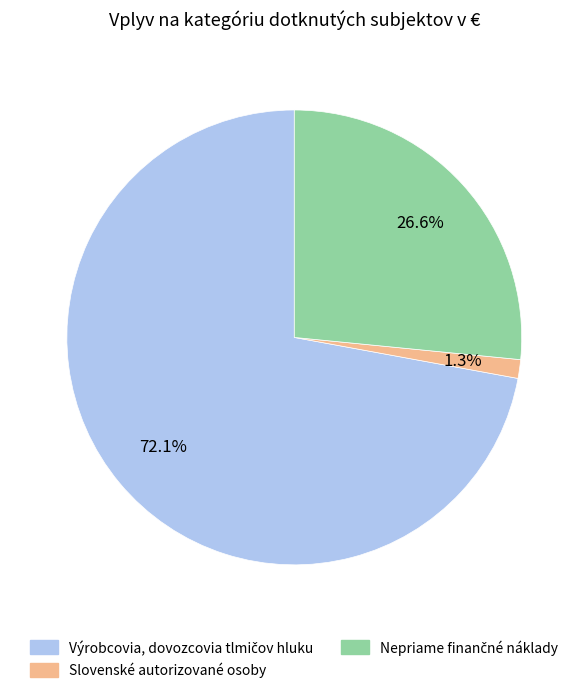

How many slices are in this pie chart?

3